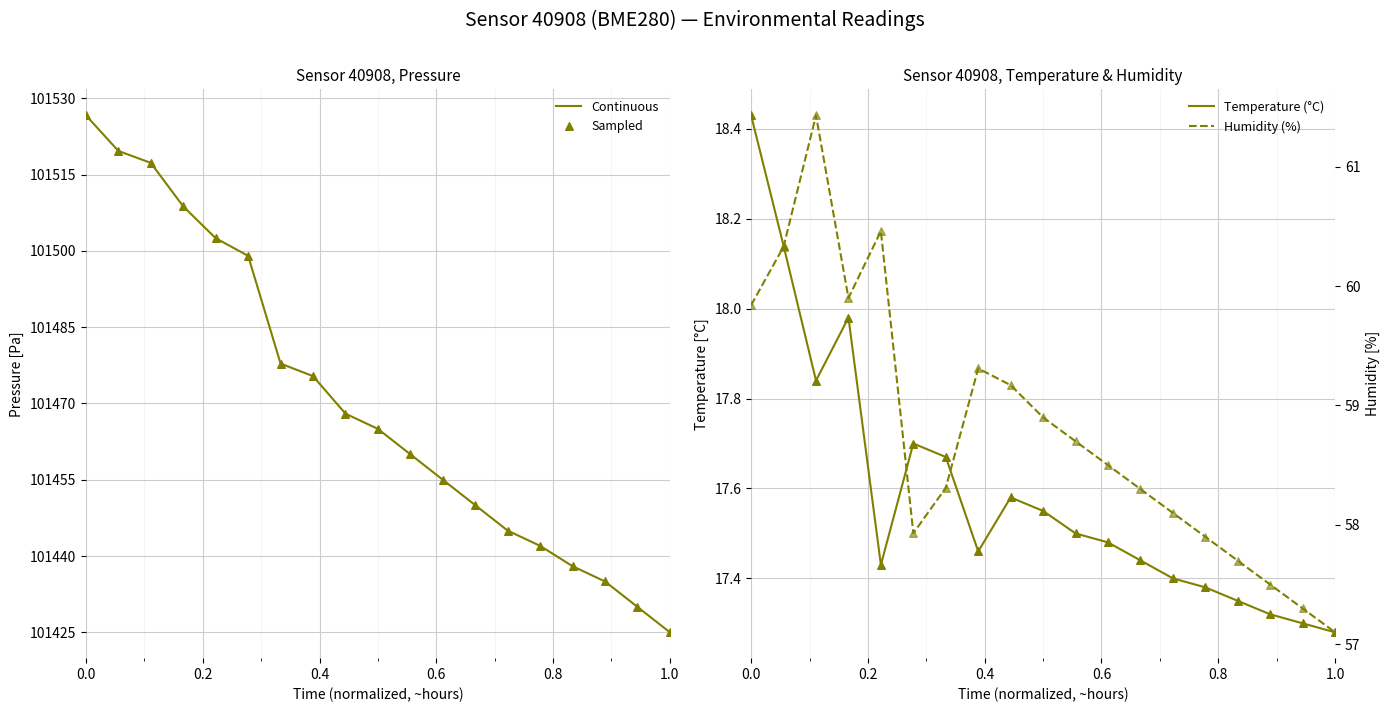

Which series has the largest total across all categories?

Continuous